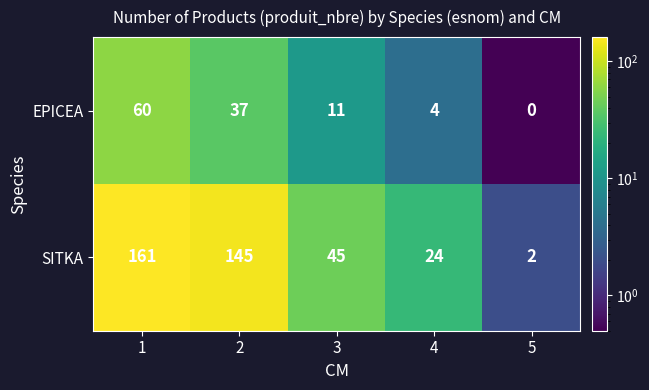

How many data points in EPICEA are less than 11?

2